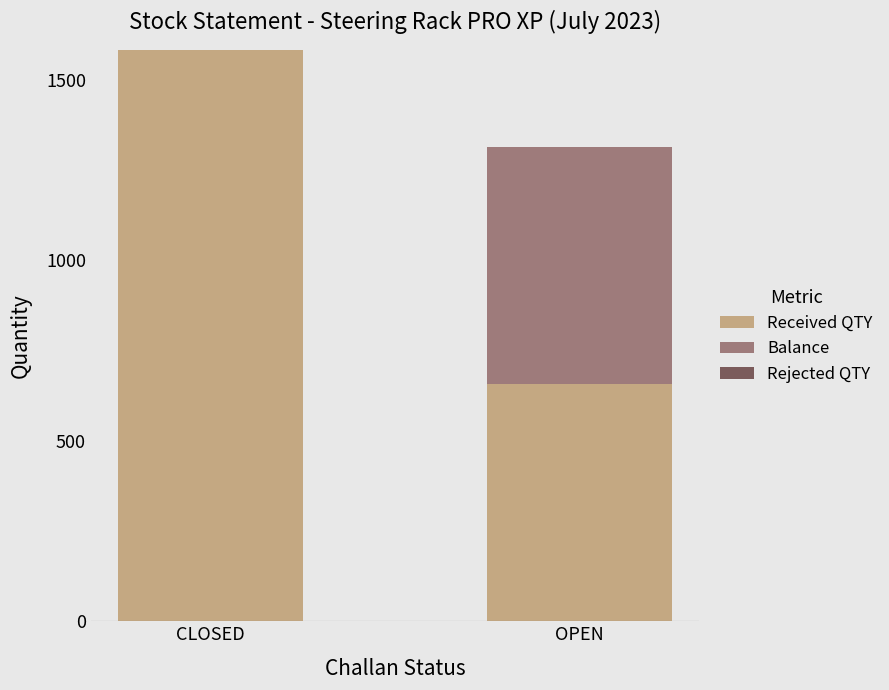

Reading left to right, list the values for the Received QTY series.

CLOSED=1582	OPEN=657